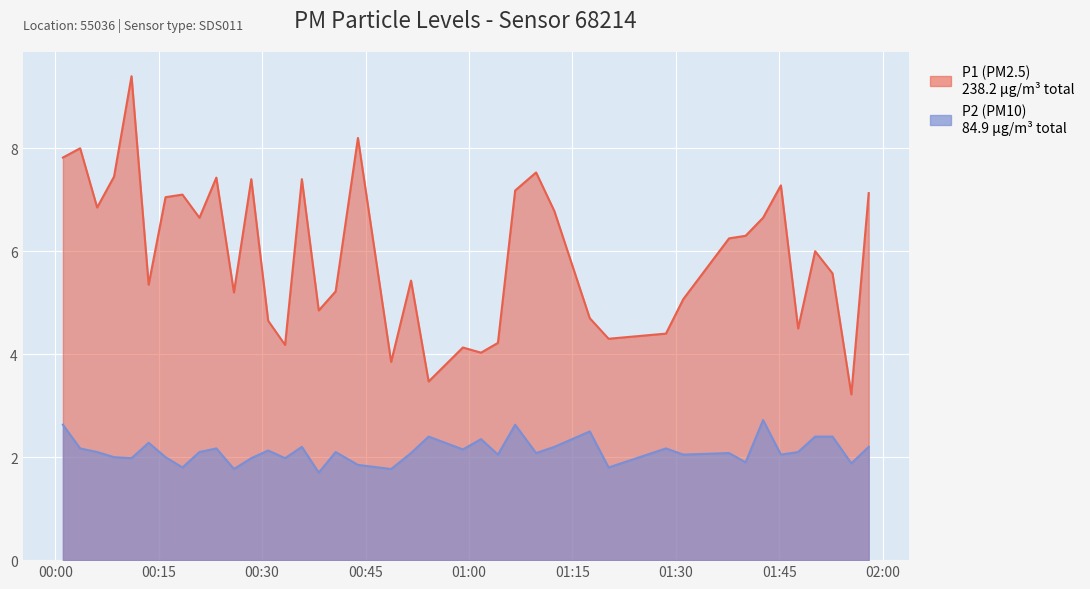

True or false: P2 and P1 intersect in this chart.

False